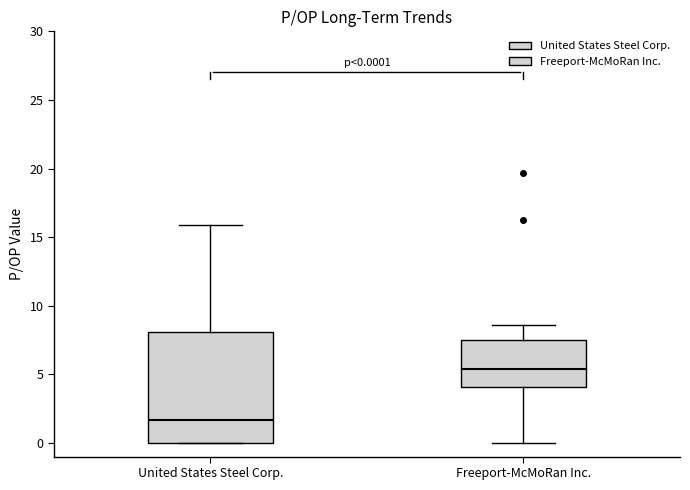

Which box has the highest median line?

Freeport-McMoRan Inc.